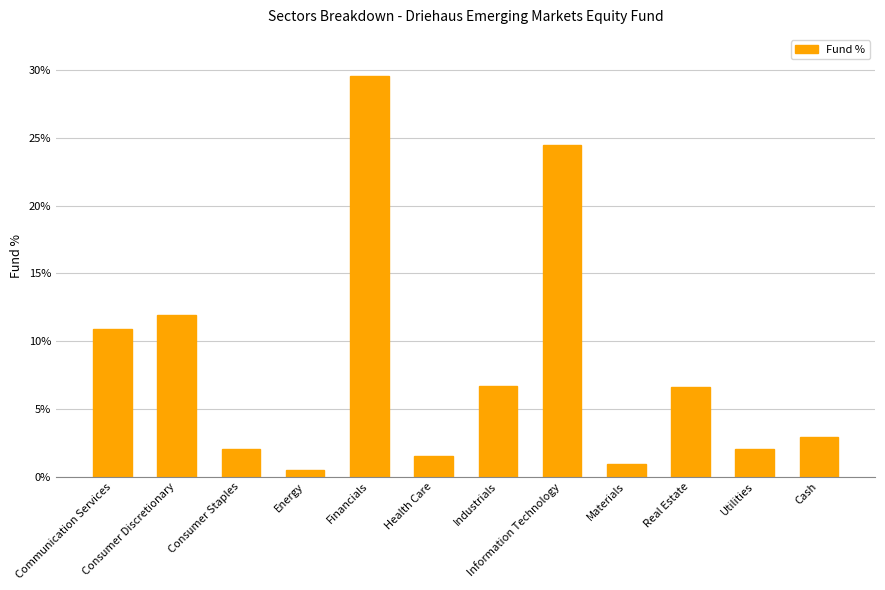

Read the value at Health Care.

1.5